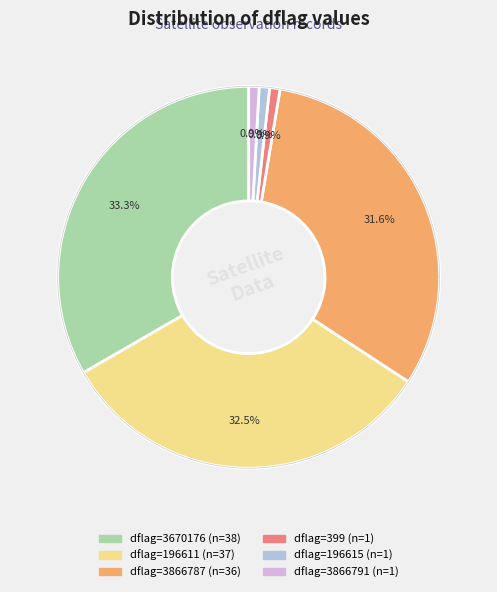

Is there any slice that represents more than half of the pie?

No